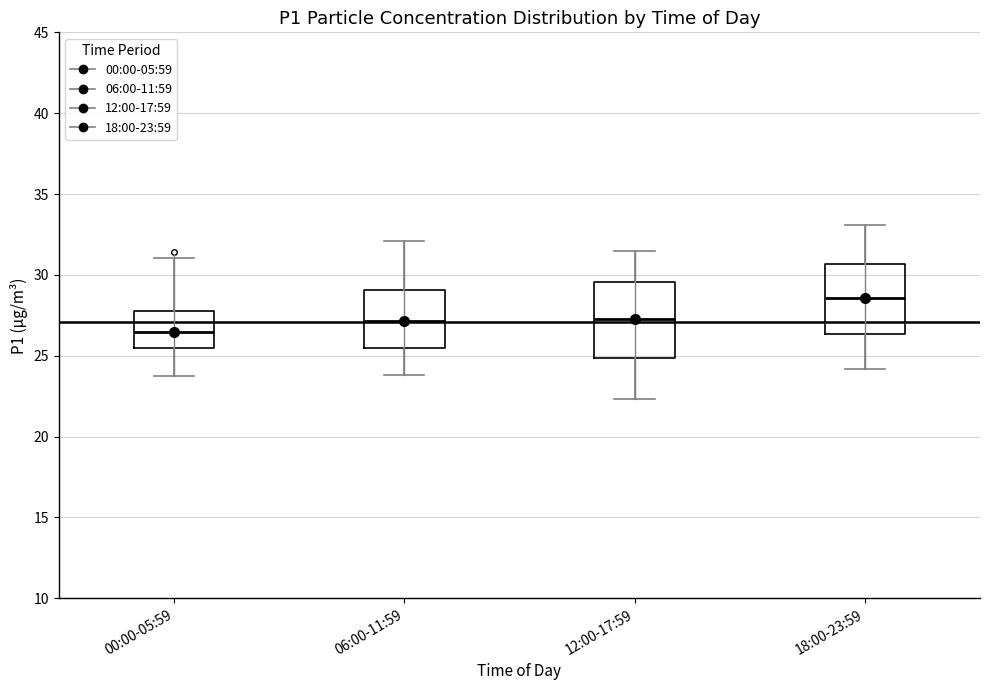

Where does the upper whisker of the box for 18:00-23:59 end on the y-axis? The values are not printed on the chart, so give them approximately, as read against the axis.

33.0